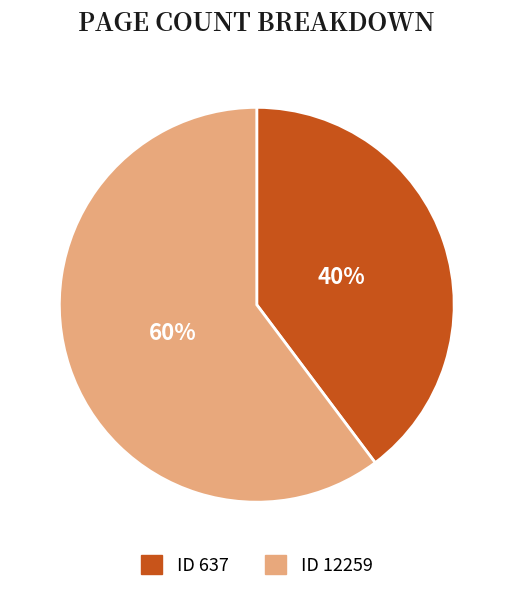

To the nearest percent, what is the difference between the largest and smallest slice percentages?

20%